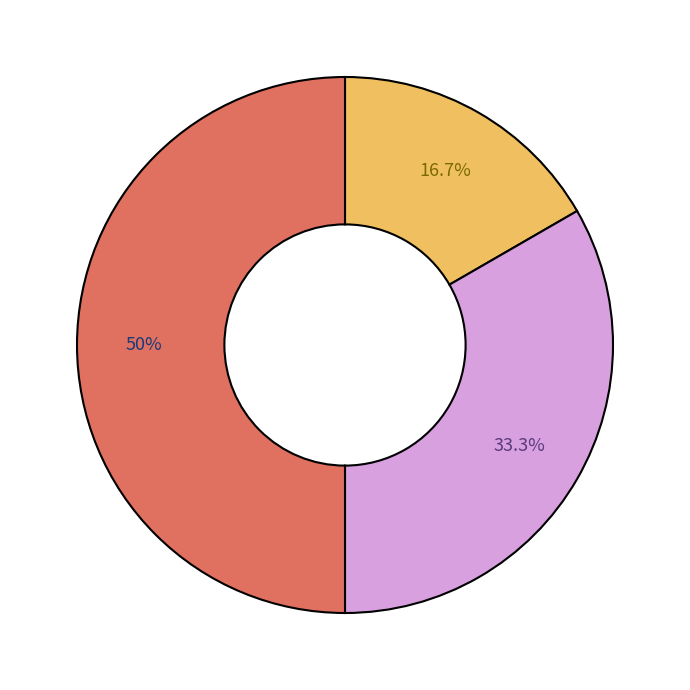

Count the number of slices in the pie.

3